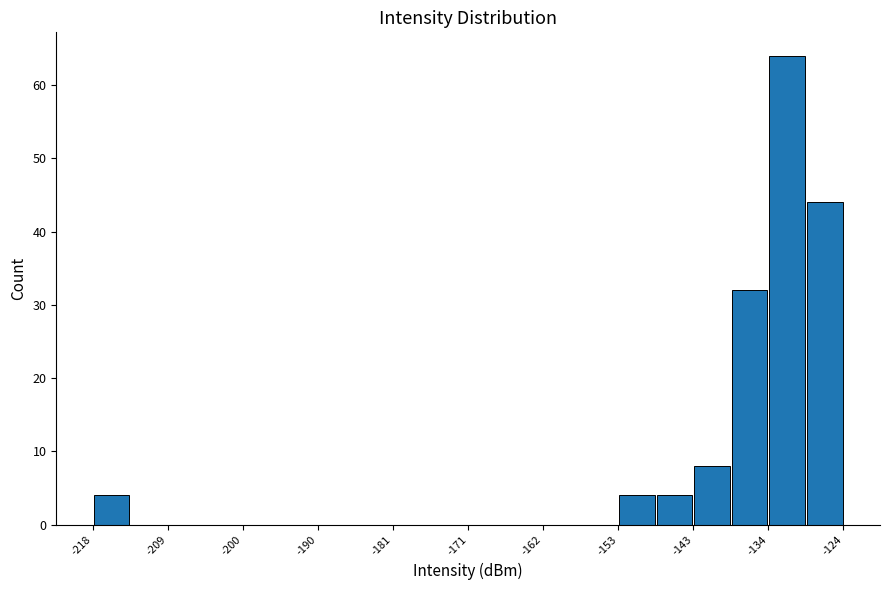

Reading left to right, transcribe this chart: for each bar, give the range it covers on the x-axis and its height. Neither the bar edges nor the heights are printed on the chart, so give them approximately, as read against the axes.

-218 to -214: 4
-214 to -209: 0
-209 to -204: 0
-204 to -200: 0
-200 to -195: 0
-195 to -190: 0
-190 to -186: 0
-186 to -181: 0
-181 to -176: 0
-176 to -171: 0
-171 to -167: 0
-167 to -162: 0
-162 to -157: 0
-157 to -153: 0
-153 to -148: 4
-148 to -143: 4
-143 to -138: 8
-138 to -134: 32
-134 to -129: 64
-129 to -124: 44